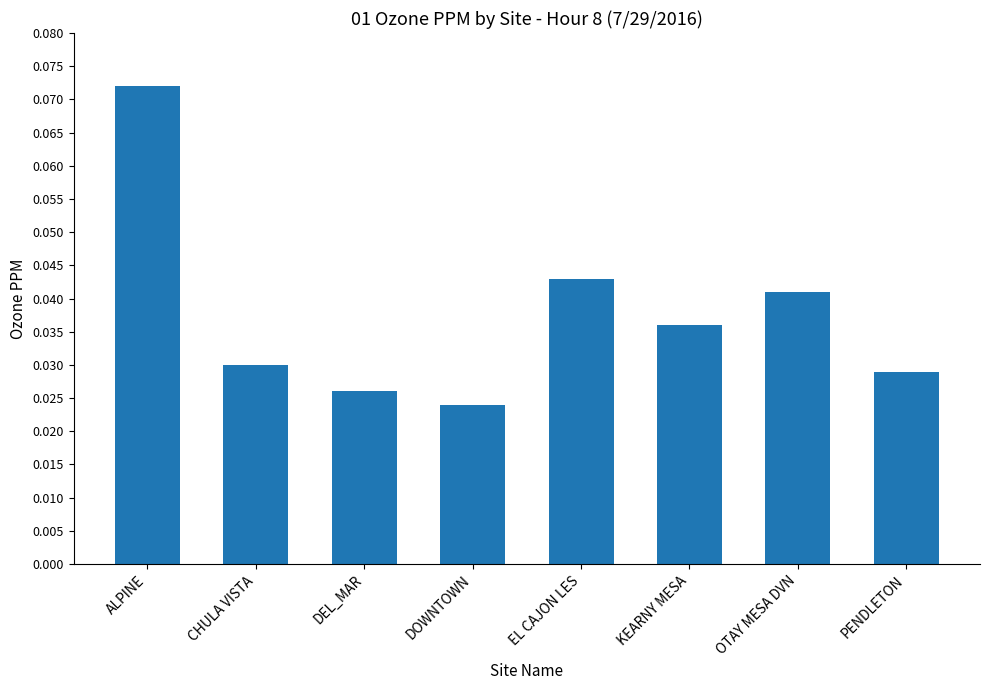

At which label is the value closest to 0?

DOWNTOWN